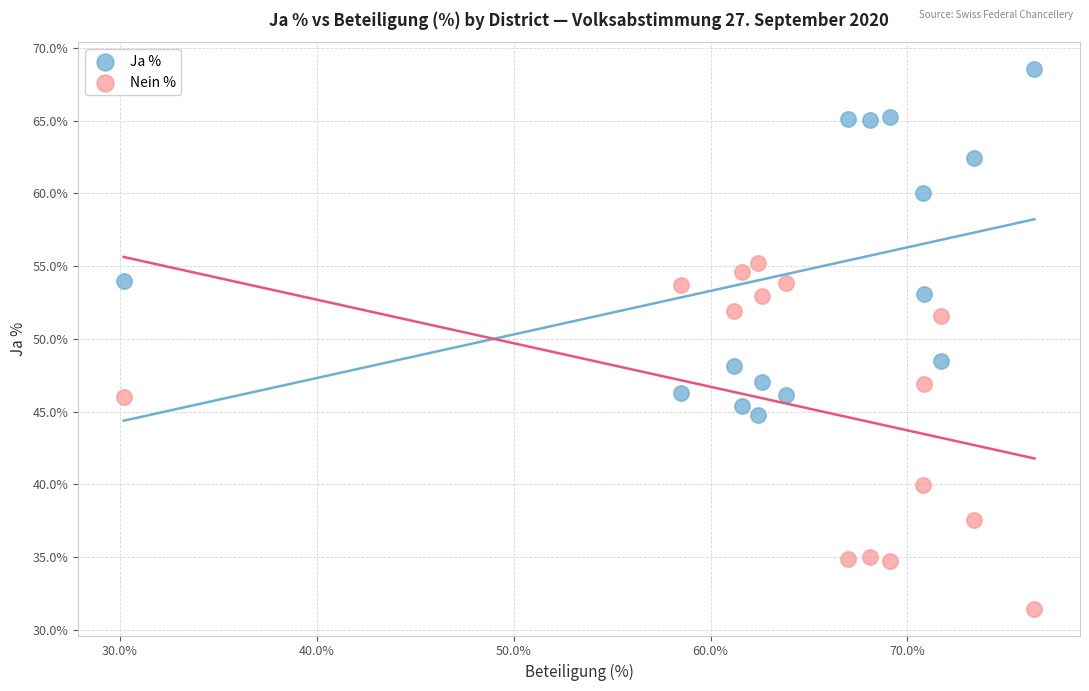

What are all the series names shown in the legend?

Ja %, Nein %